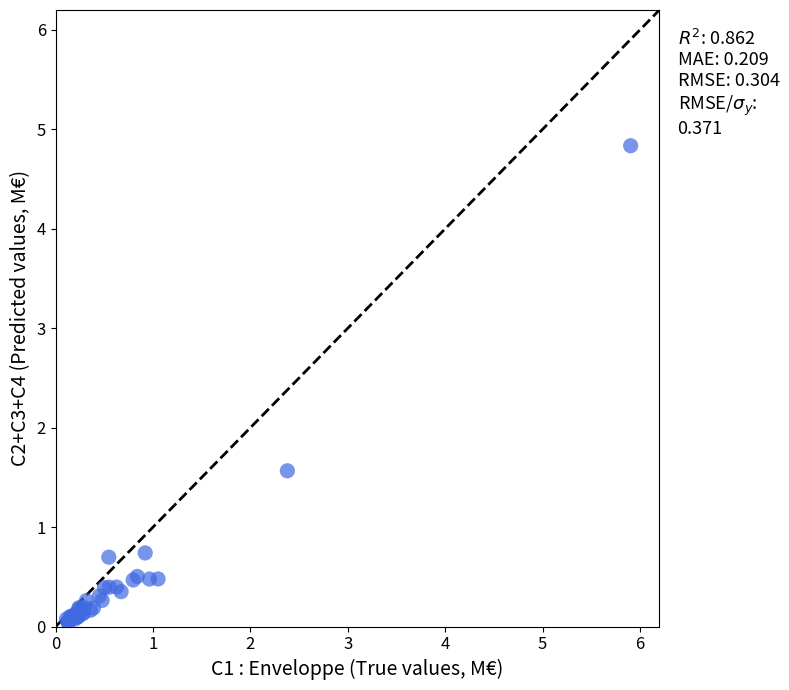

What Y value in the scatter plot is closest to 2?

1.6